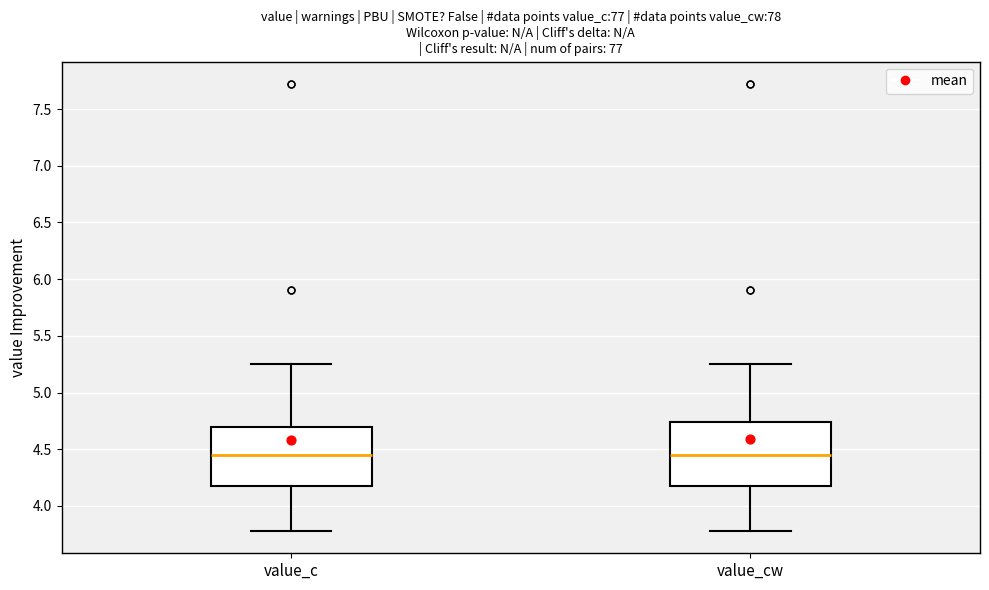

Where does the lower whisker of the box for value_cw end on the y-axis? The values are not printed on the chart, so give them approximately, as read against the axis.

3.80